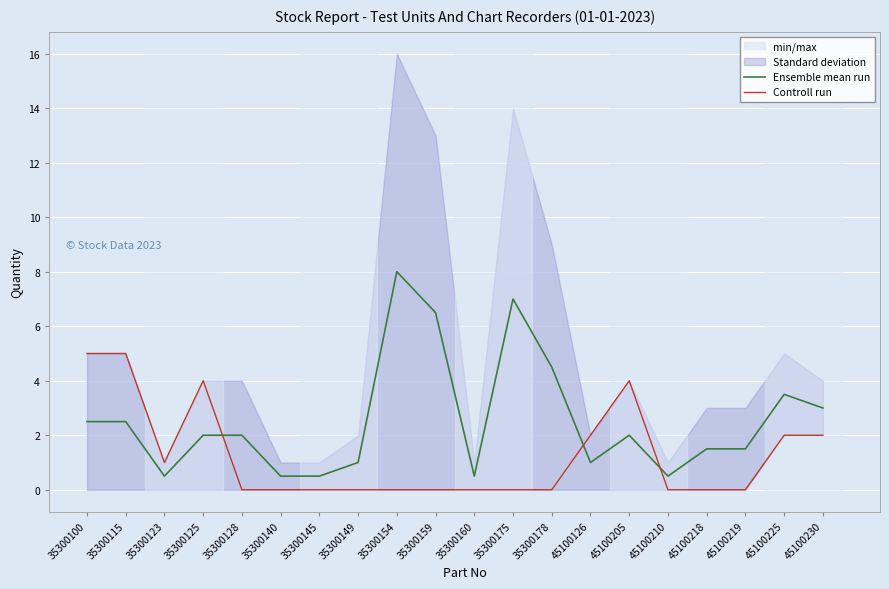

Reading right to left, what are all the values shown in this chart?

Ensemble mean run: 45100230=3.0	45100225=3.5	45100219=1.5	45100218=1.5	45100210=0.5	45100205=2.0	45100126=1.0	35300178=4.5	35300175=7.0	35300160=0.5	35300159=6.5	35300154=8.0	35300149=1.0	35300145=0.5	35300140=0.5	35300128=2.0	35300125=2.0	35300123=0.5	35300115=2.5	35300100=2.5
Controll run: 45100230=2.0	45100225=2.0	45100219=0.0	45100218=0.0	45100210=0.0	45100205=4.0	45100126=2.0	35300178=0.0	35300175=0.0	35300160=0.0	35300159=0.0	35300154=0.0	35300149=0.0	35300145=0.0	35300140=0.0	35300128=0.0	35300125=4.0	35300123=1.0	35300115=5.0	35300100=5.0